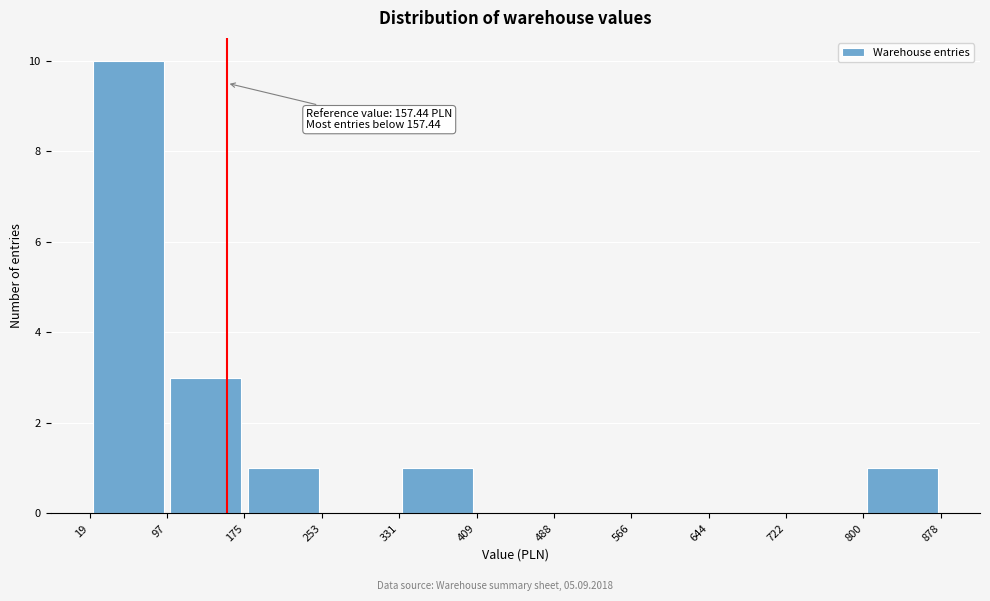

Over which range of the x-axis is the bar tallest?

19 to 97